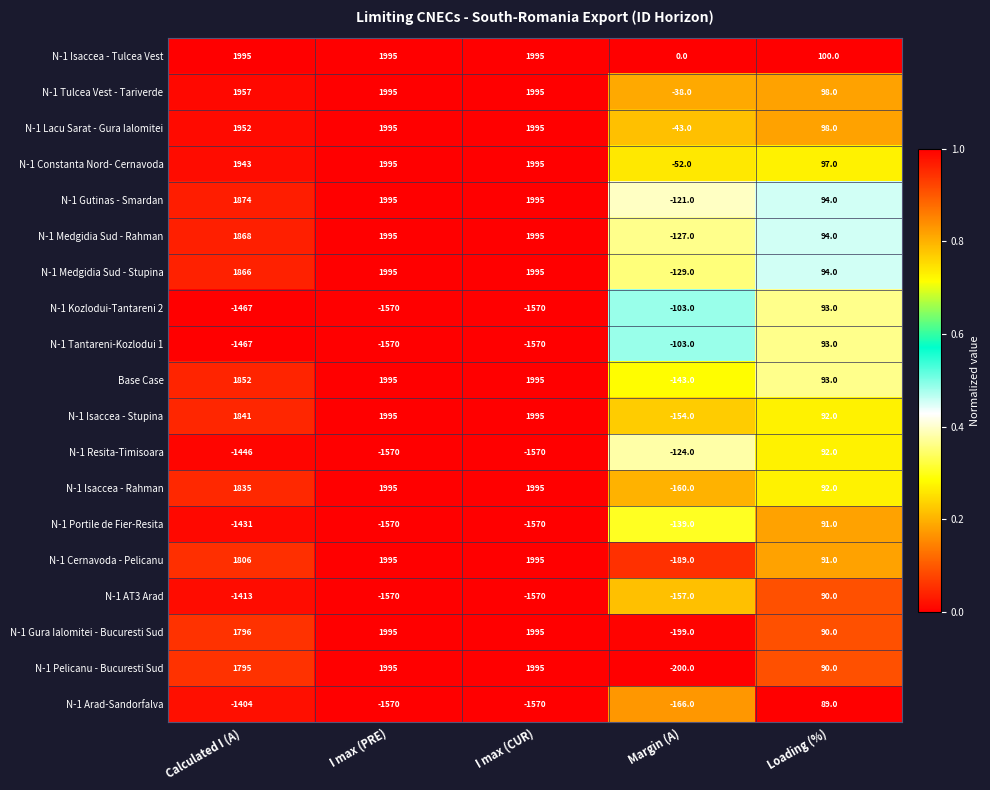

What is the sum of the N-1 Isaccea - Stupina values at I max (CUR) and Margin (A)?

1841